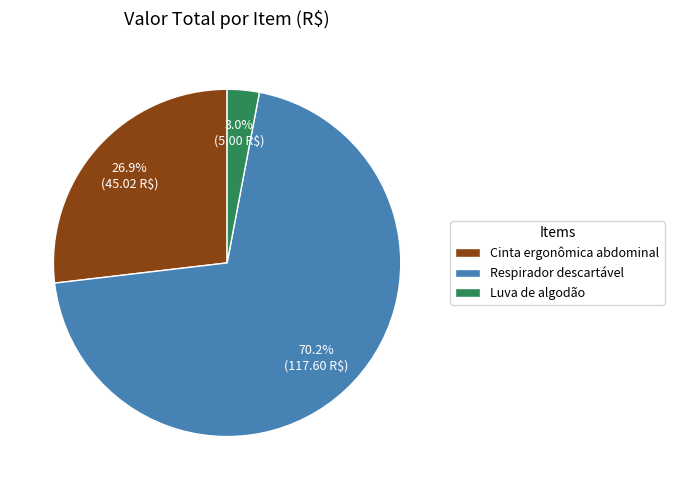

Approximately how many times larger is the value at Cinta ergonômica abdominal compared to Respirador descartável?

0.4